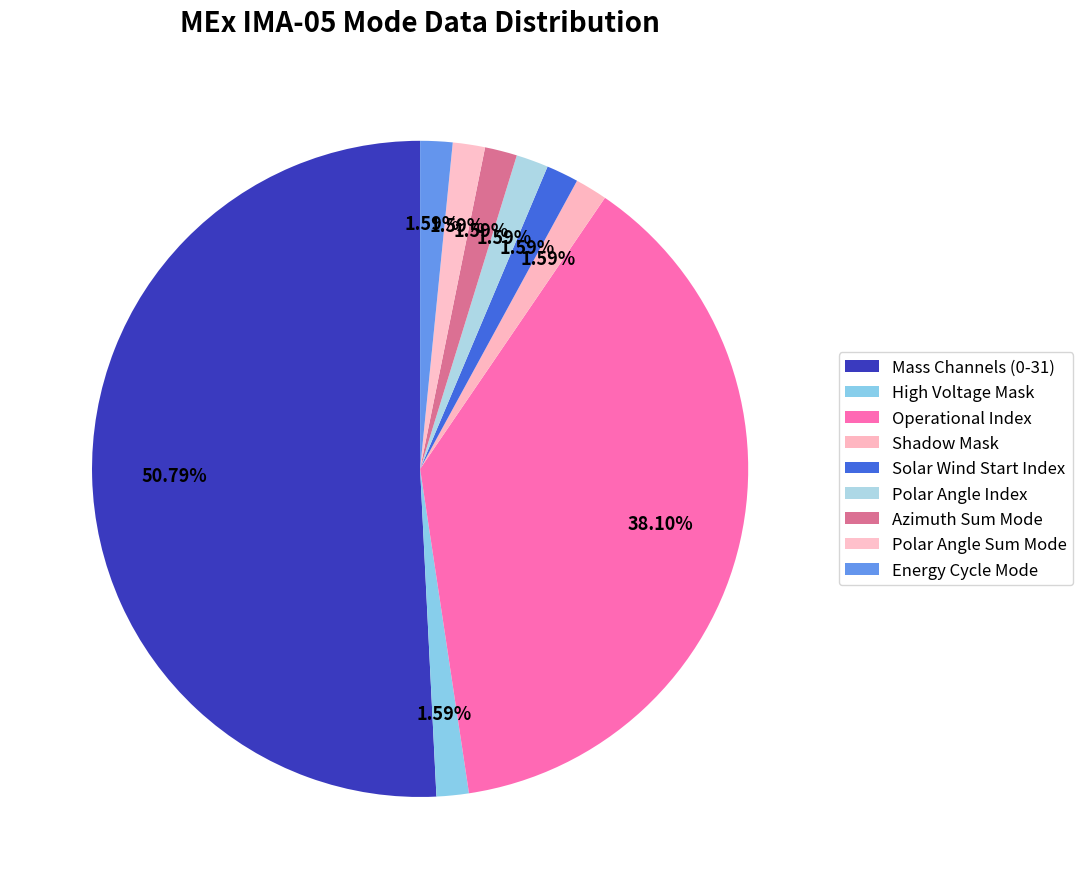

Is there a majority slice in this chart?

Yes